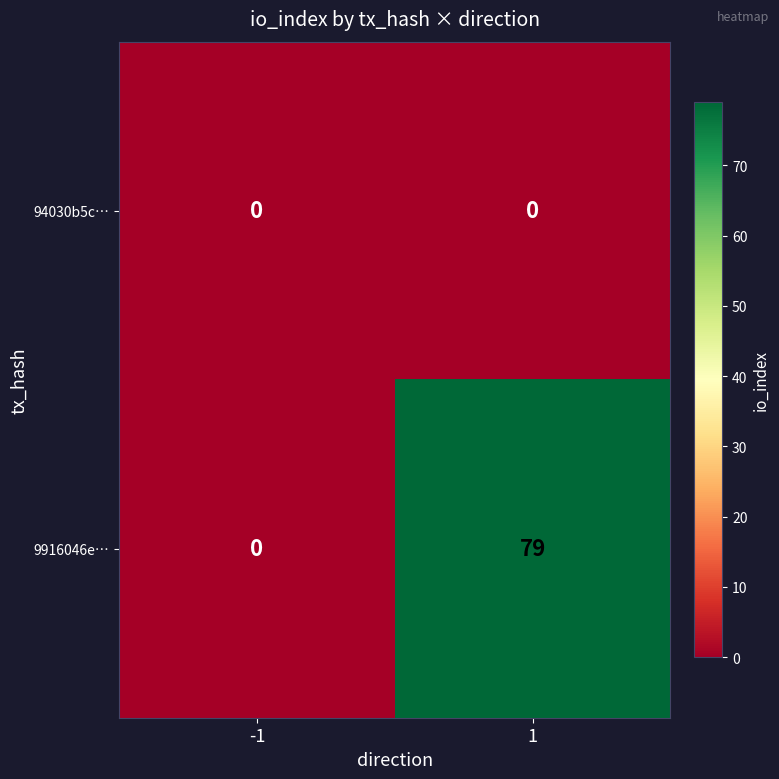

What is the total value across all series at 1?

79